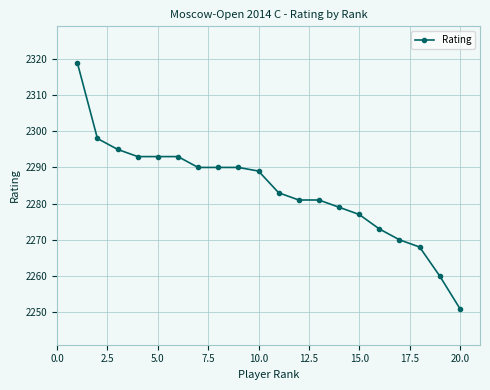

Reading left to right, transcribe all the data shown in this chart.

2319	2298	2295	2293	2293	2293	2290	2290	2290	2289	2283	2281	2281	2279	2277	2273	2270	2268	2260	2251